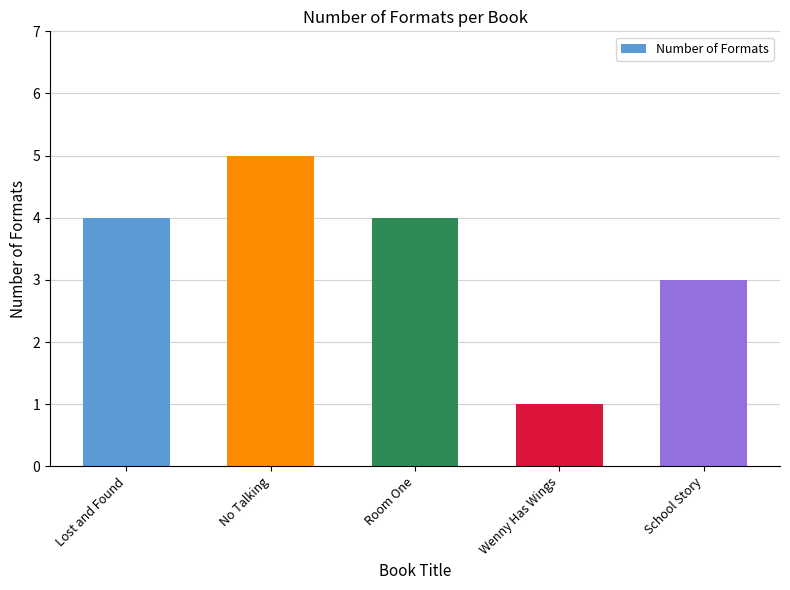

What is the value of the 2nd bar from the left?

5